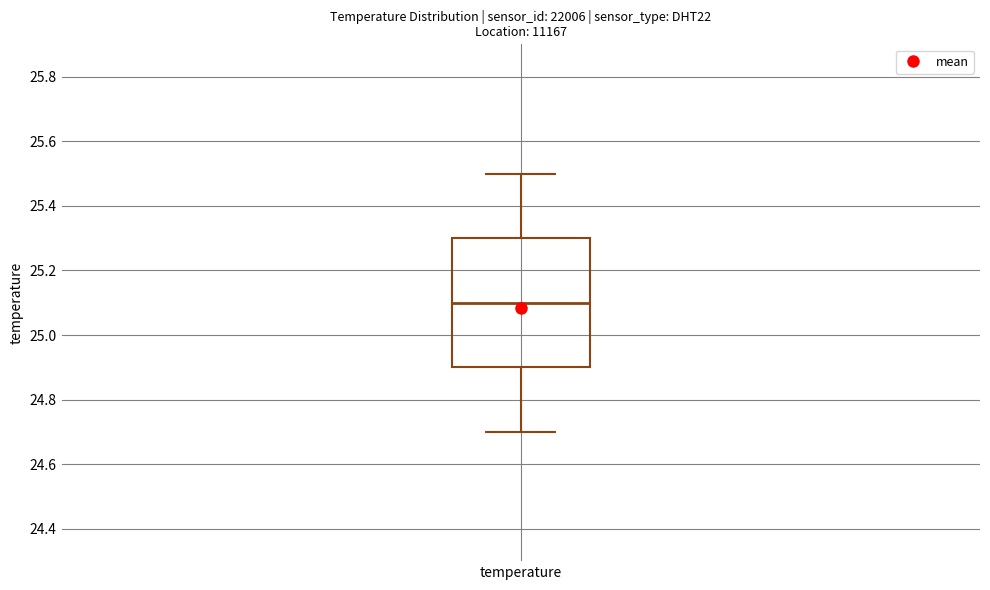

Where does the upper whisker of the box for temperature end on the y-axis? The values are not printed on the chart, so give them approximately, as read against the axis.

25.5